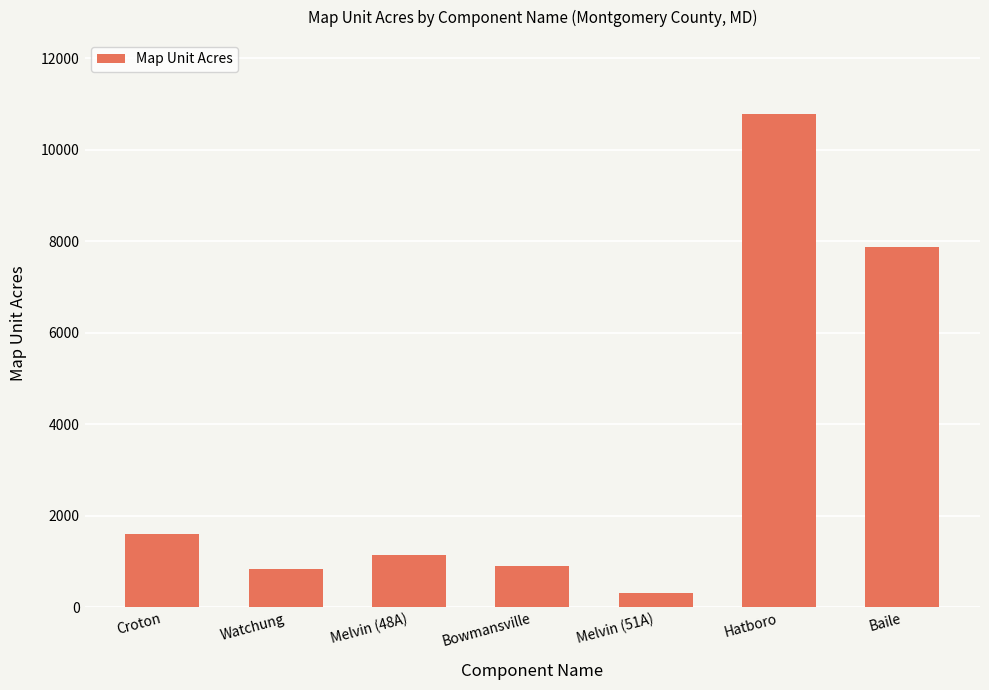

Where is the data nearest to the value 5550?

Baile